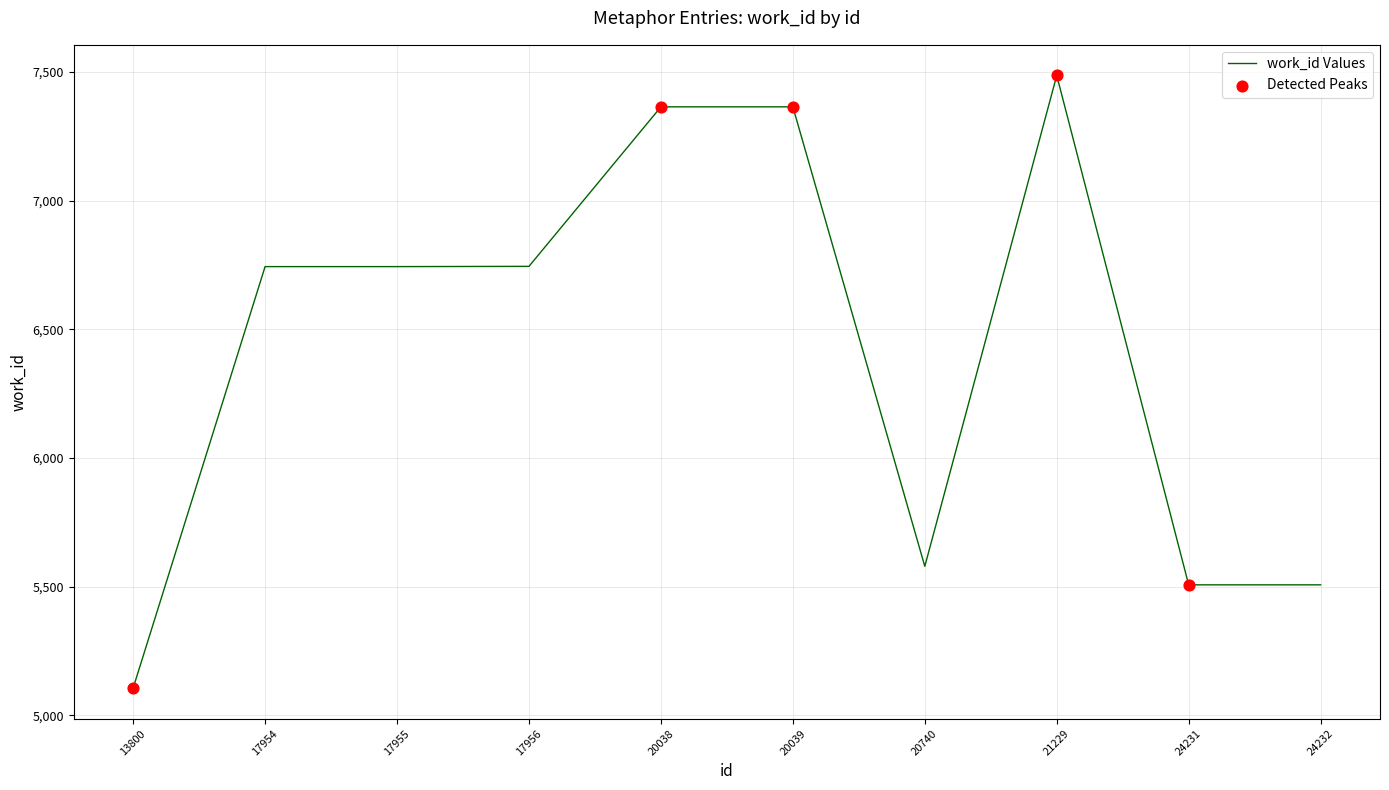

What is the change in value from 21229 to 24231?

-1980